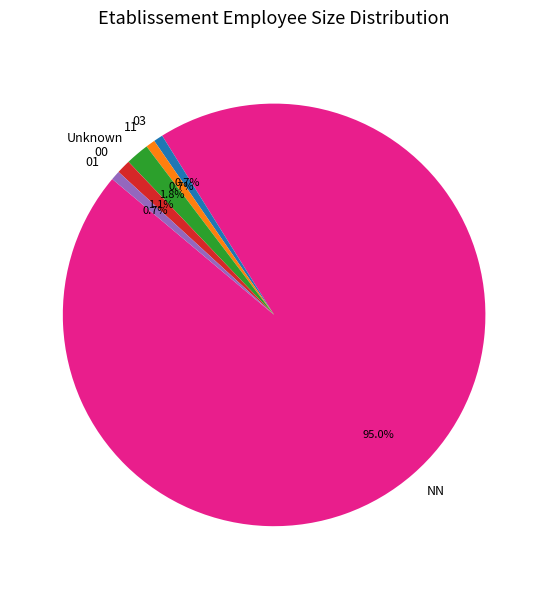

What is the ratio of the value at 11 to the value at Unknown?

0.4